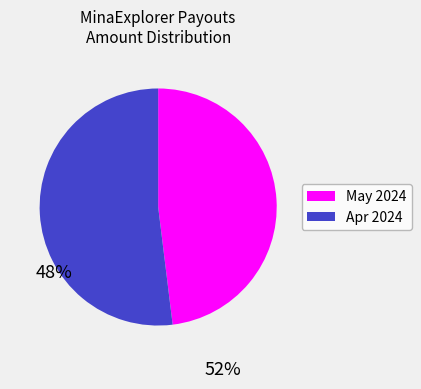

Is there any slice that represents more than half of the pie?

Yes